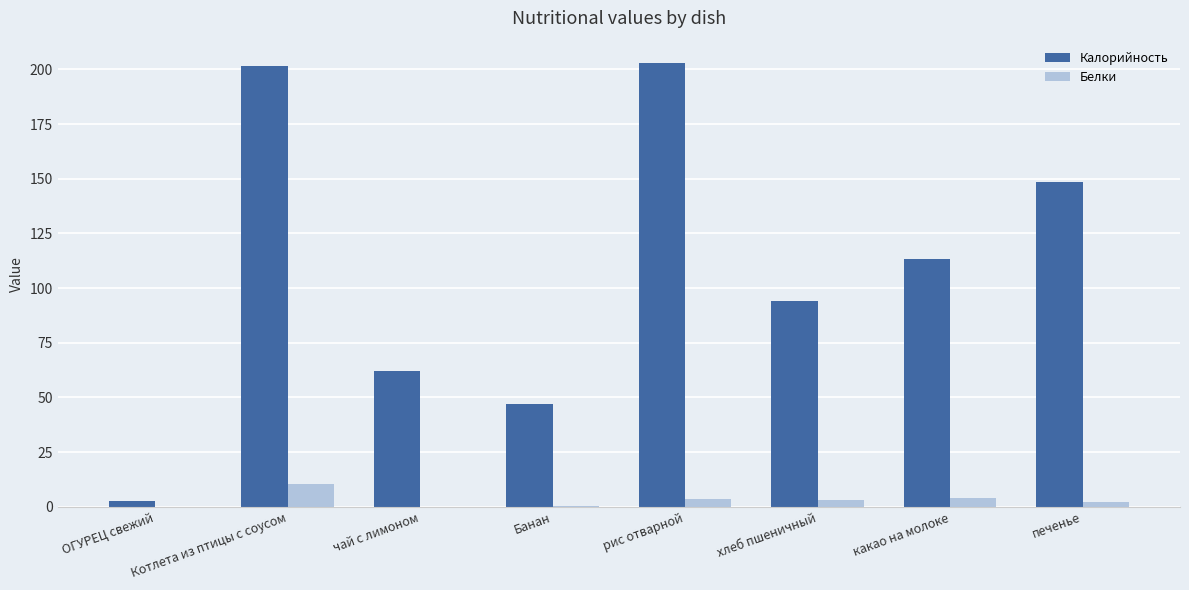

What is the average value of the Калорийность series?

109.0